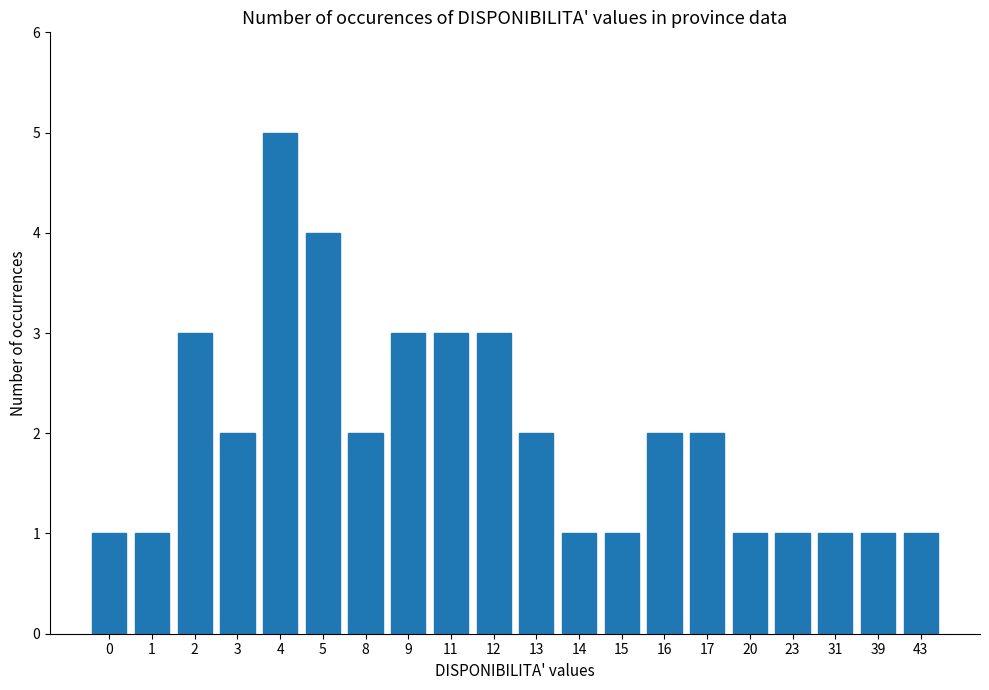

What is the sum of all values?

40